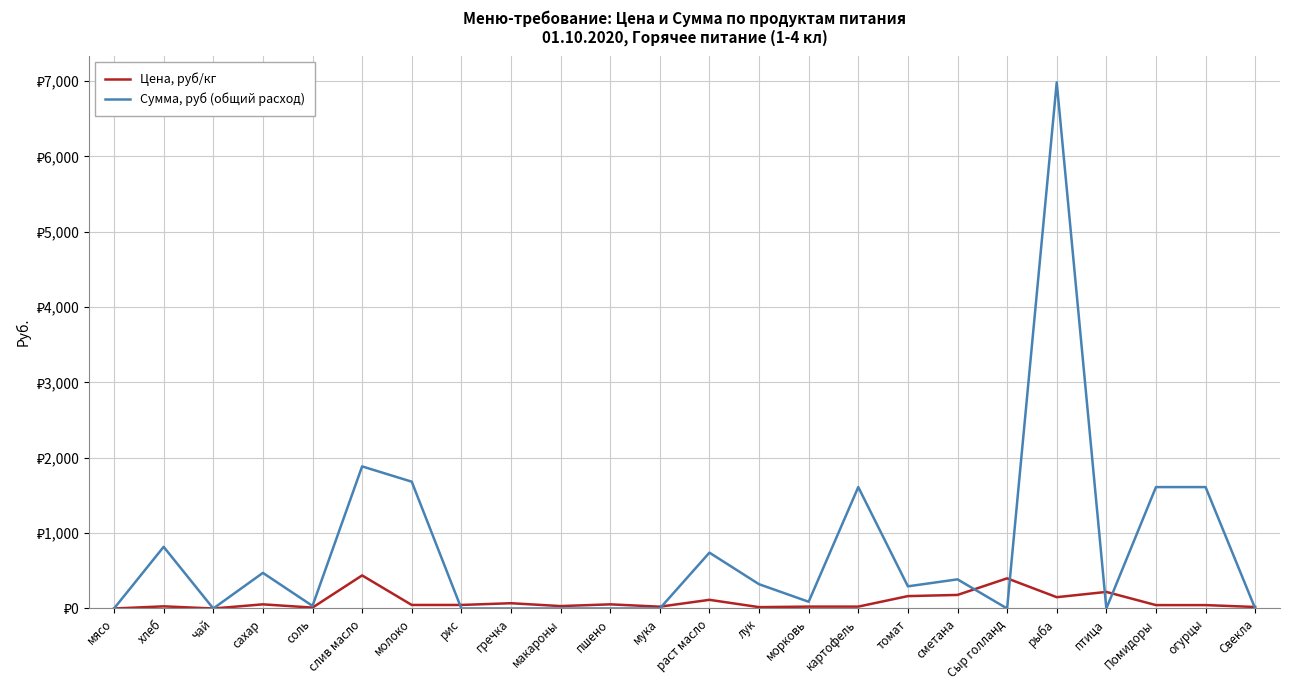

What is the difference between the highest and lowest values at огурцы?

1566.0